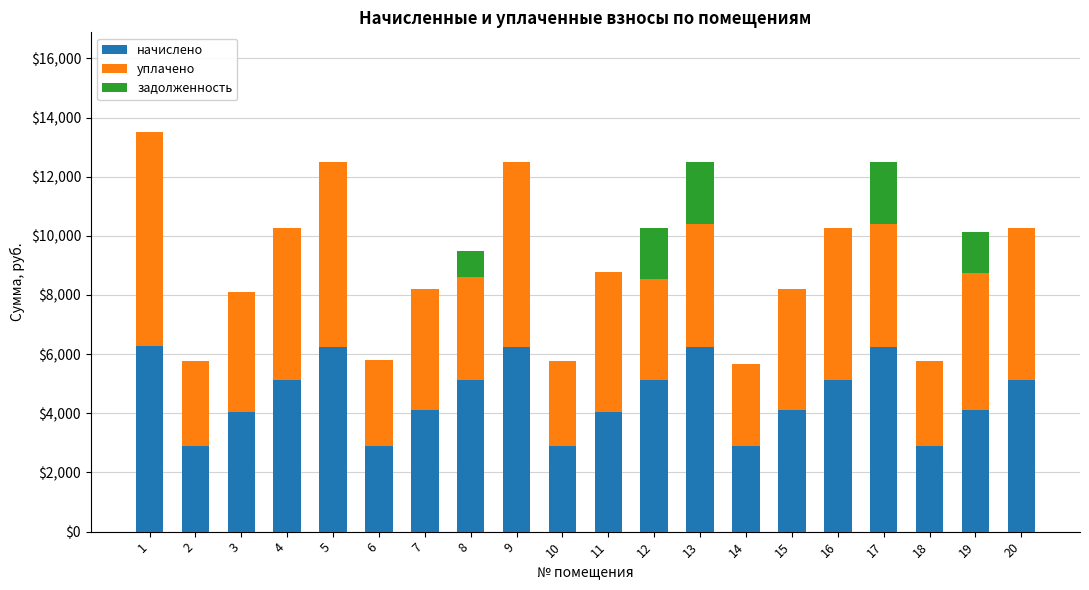

What is the sum of the начислено values at 1 and 8?

11401.6